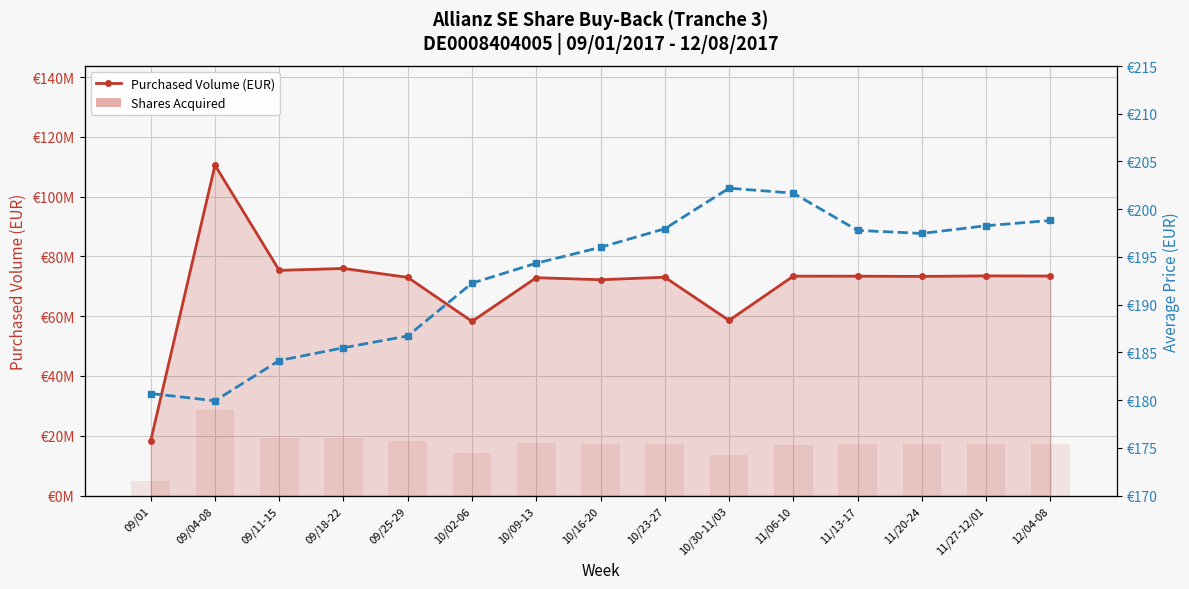

Reading left to right, what are all the values shown in this chart?

Purchased Volume (EUR): 09/01=18336512.5	09/04-08=110543432.1	09/11-15=75336888.2	09/18-22=75975897.4	09/25-29=72985724.9	10/02-06=58262691.8	10/09-13=72892821.6	10/16-20=72208439.5	10/23-27=73049149.5	10/30-11/03=58593527.3	11/06-10=73402154.1	11/13-17=73390787.4	11/20-24=73318607.3	11/27-12/01=73490019.4	12/04-08=73439485.2
Average Price (EUR): 09/01=180.7	09/04-08=179.9	09/11-15=184.1	09/18-22=185.5	09/25-29=186.7	10/02-06=192.2	10/09-13=194.3	10/16-20=196.0	10/23-27=198.0	10/30-11/03=202.2	11/06-10=201.7	11/13-17=197.8	11/20-24=197.5	11/27-12/01=198.3	12/04-08=198.8
Shares Acquired: 09/01=101480.0	09/04-08=614378.0	09/11-15=409114.0	09/18-22=409614.0	09/25-29=390882.0	10/02-06=303058.0	10/09-13=375078.0	10/16-20=368399.0	10/23-27=369026.0	10/30-11/03=289779.0	11/06-10=363949.0	11/13-17=371075.0	11/20-24=371312.0	11/27-12/01=370662.0	12/04-08=369379.0